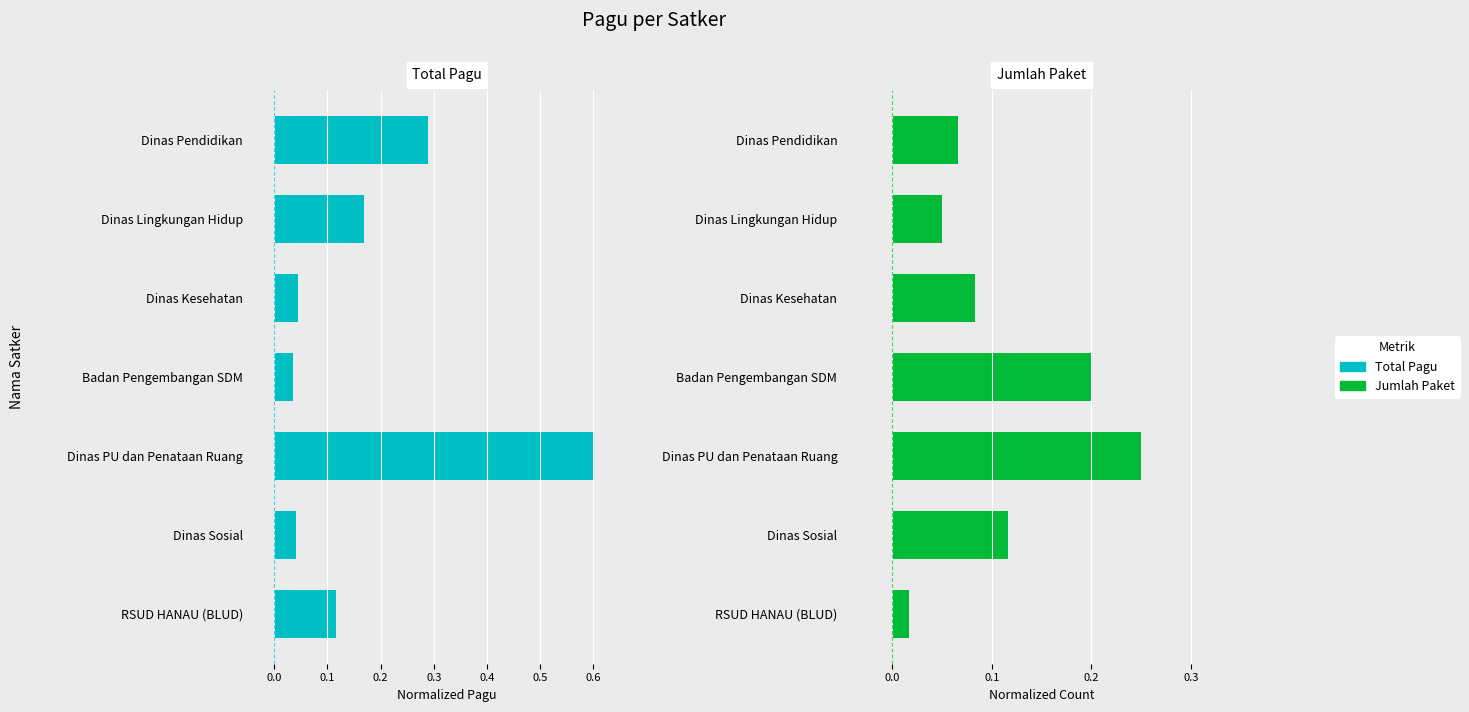

What is the maximum value shown in the chart?

0.6